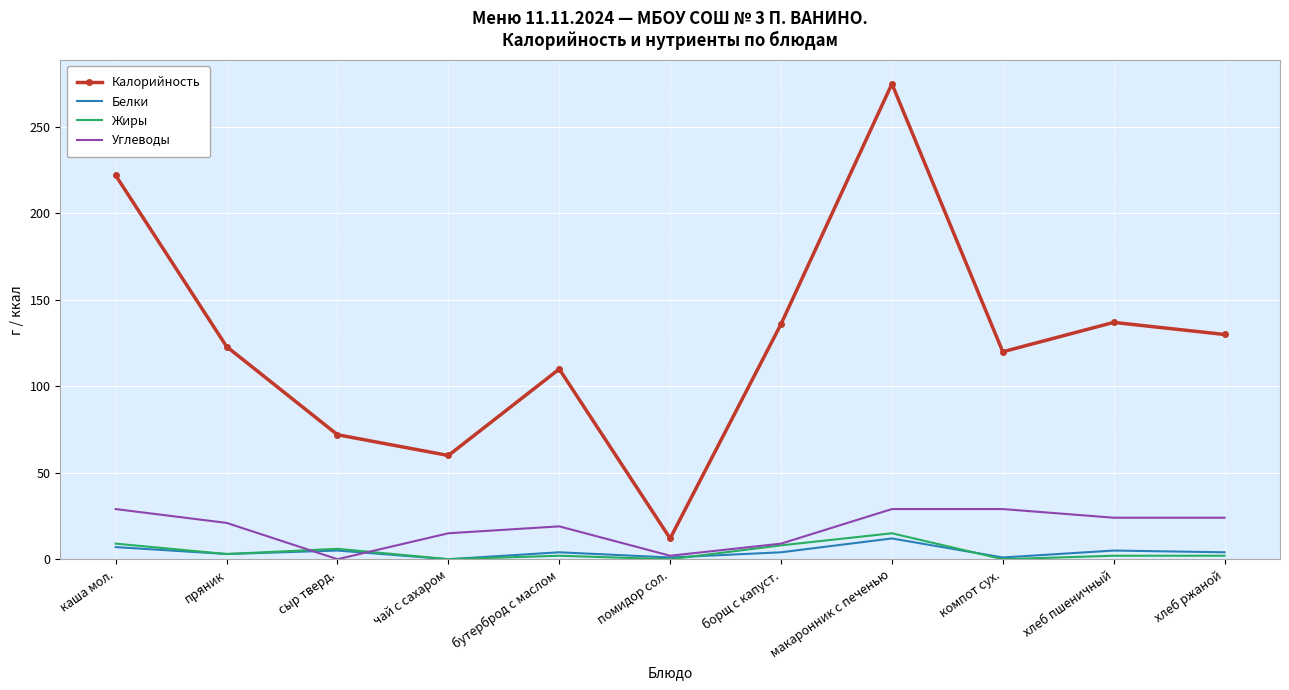

What is the highest value of the Жиры series?

15